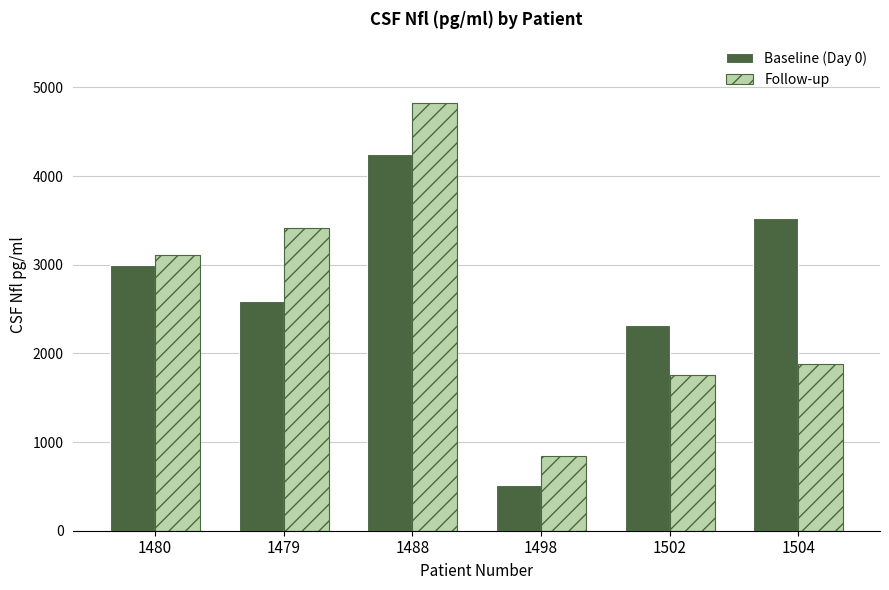

How many bars are there in each group?

2